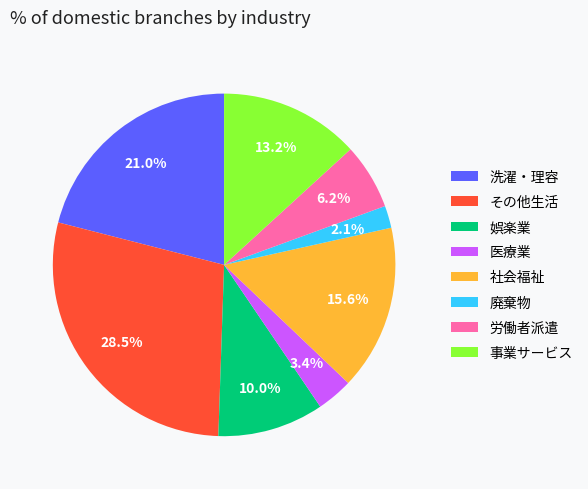

Is there a majority slice in this chart?

No